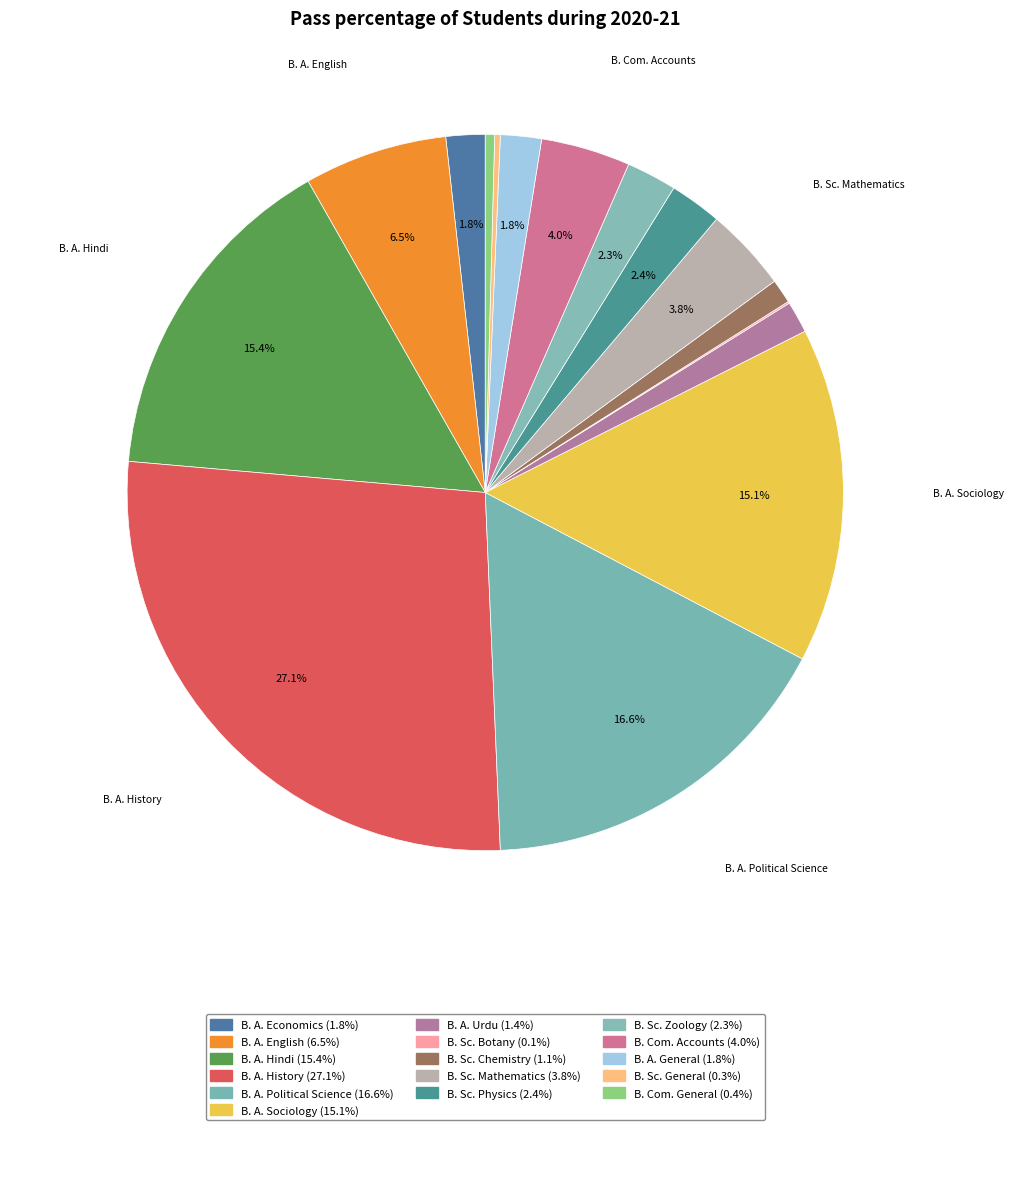

Which category has the biggest portion of the pie?

B. A. History